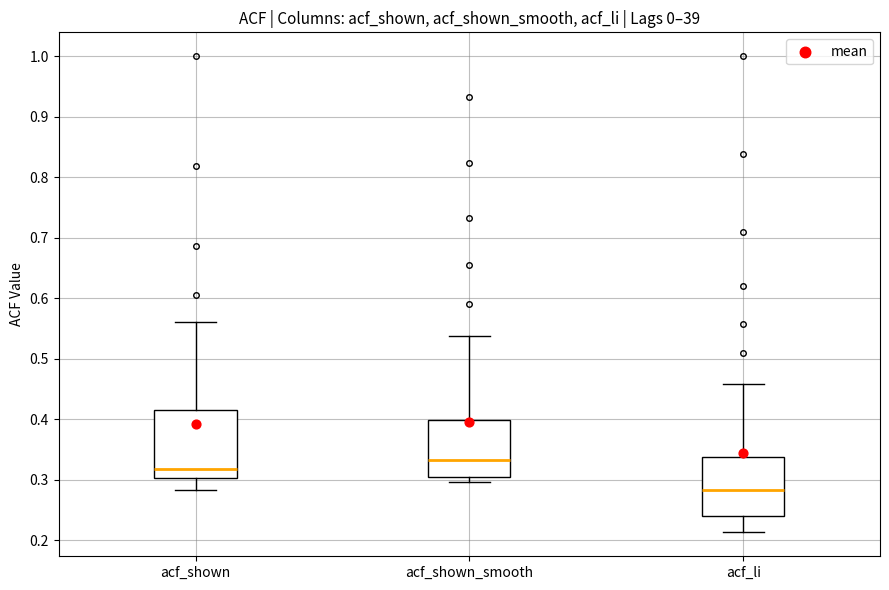

Which box's median line is the highest?

acf_shown_smooth